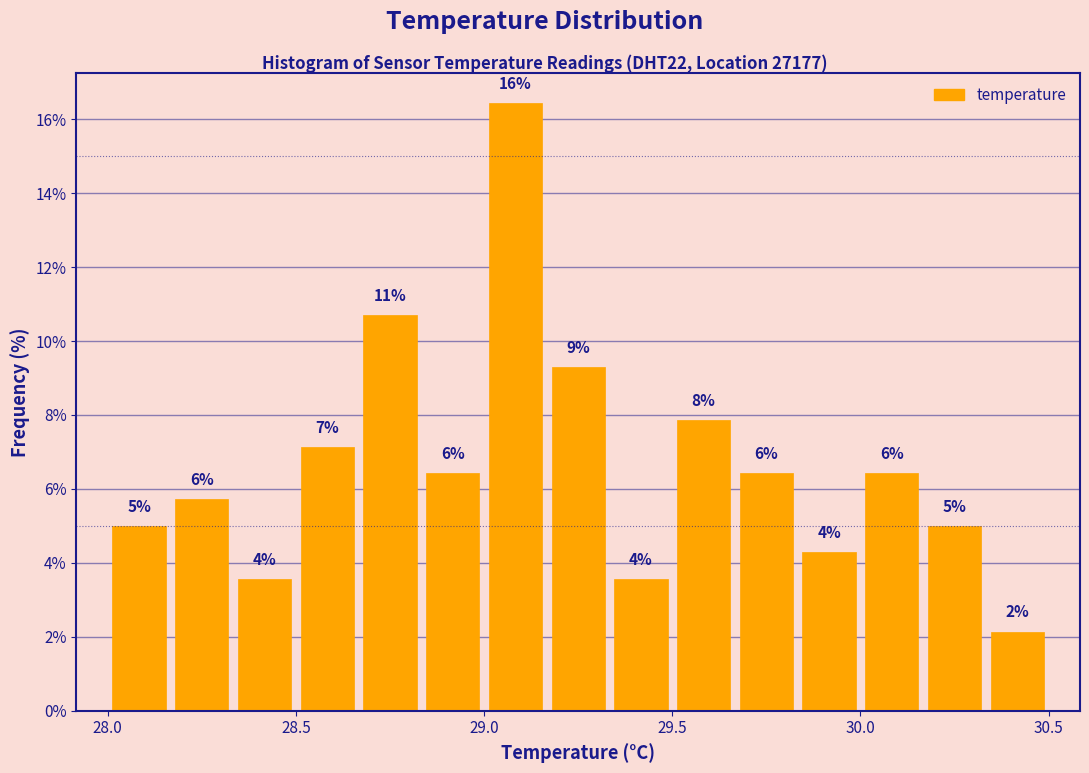

Around what value on the x-axis is the tallest bar? Give the approximate position of its centre, as read against the axis.

29.10